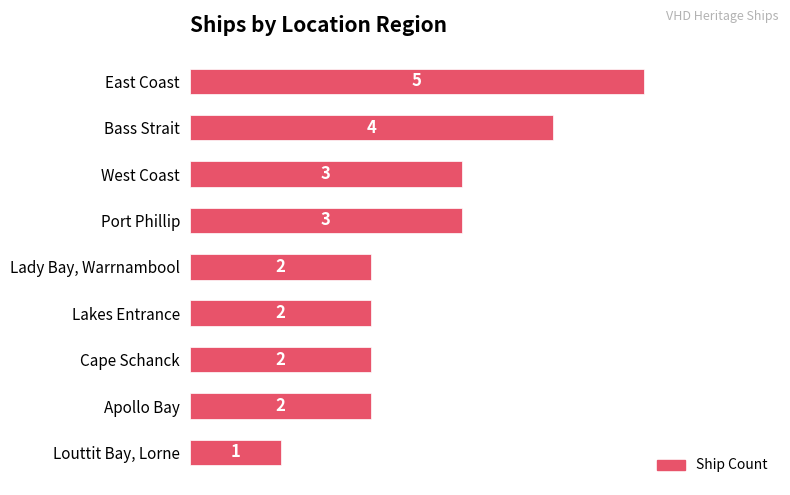

Reading top to bottom, extract all data points from this chart.

East Coast=5	Bass Strait=4	West Coast=3	Port Phillip=3	Lady Bay, Warrnambool=2	Lakes Entrance=2	Cape Schanck=2	Apollo Bay=2	Louttit Bay, Lorne=1